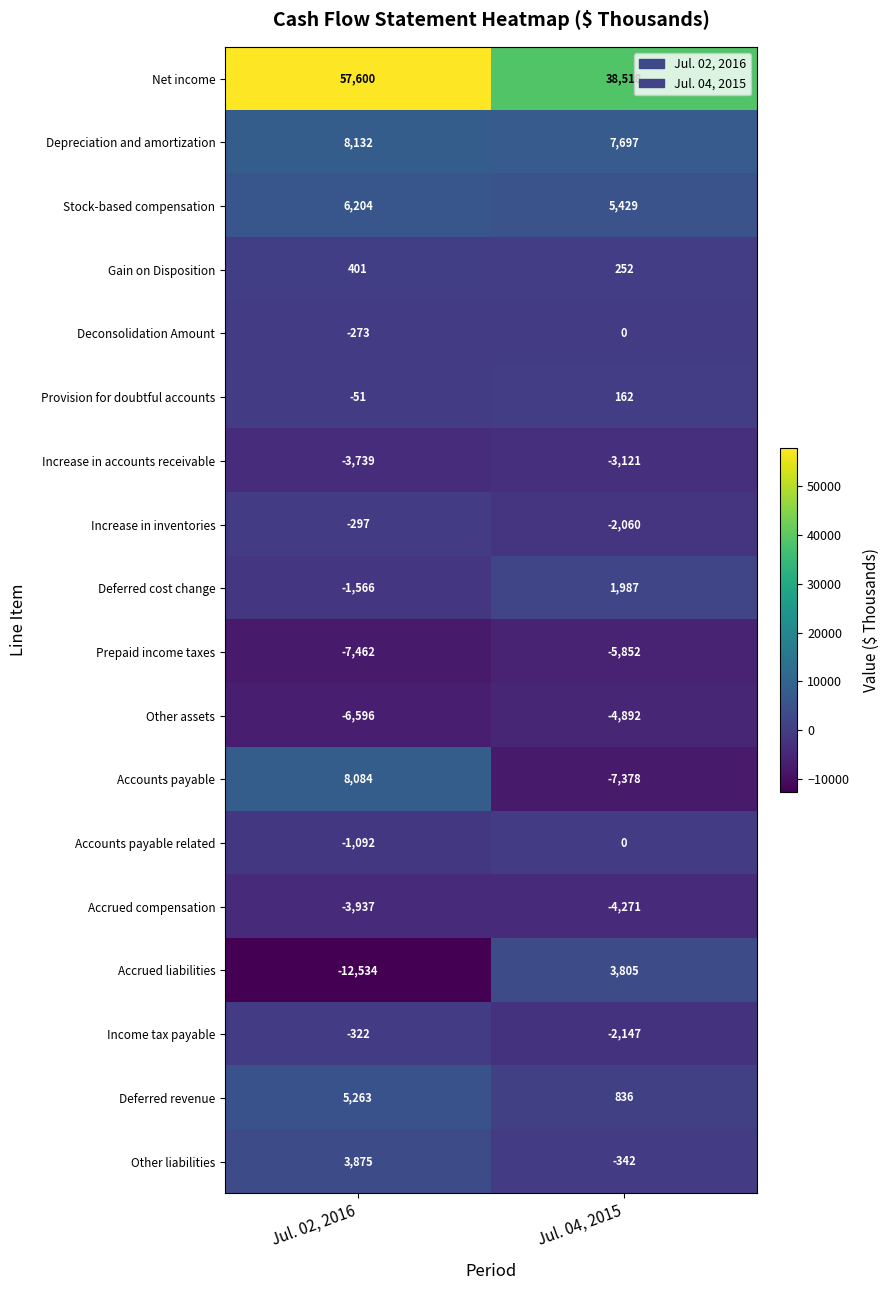

What is the total value across all series at Jul. 04, 2015?

28623